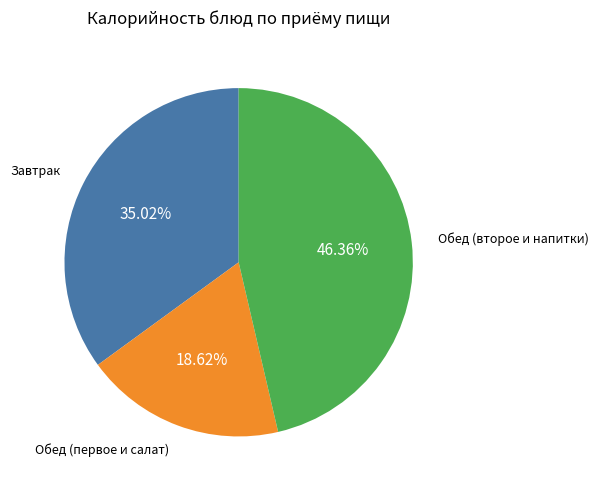

Is there a majority slice in this chart?

No